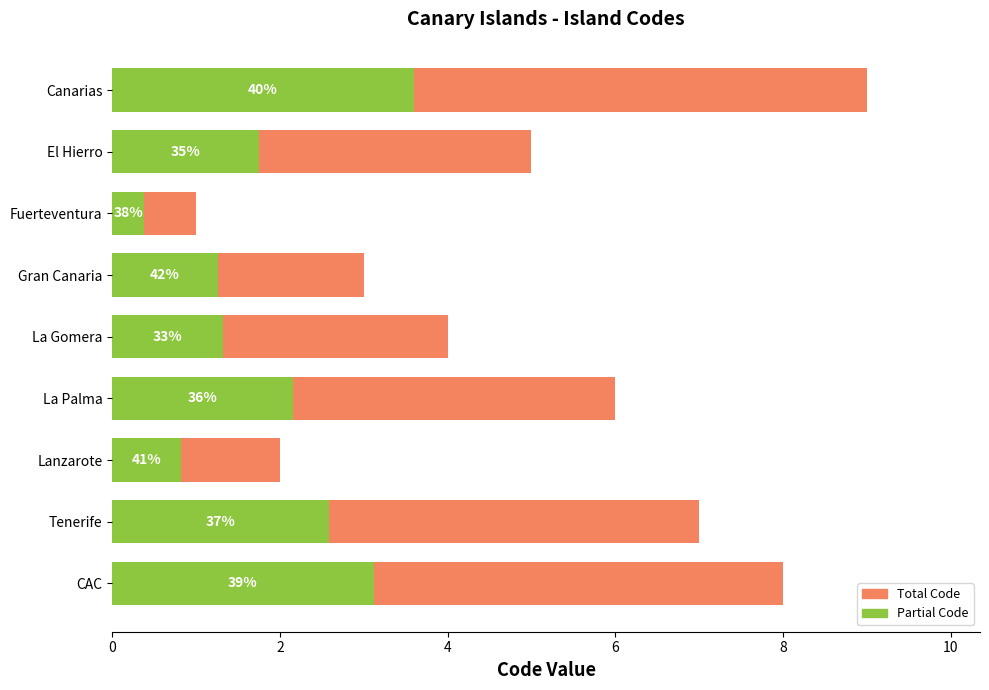

What value does the data have at Lanzarote?

2